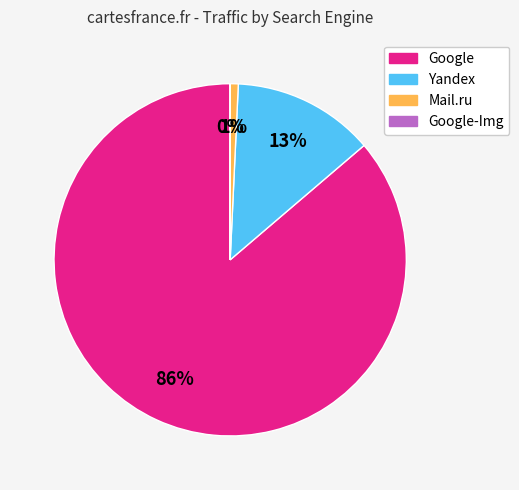

Is there any slice that represents more than half of the pie?

Yes